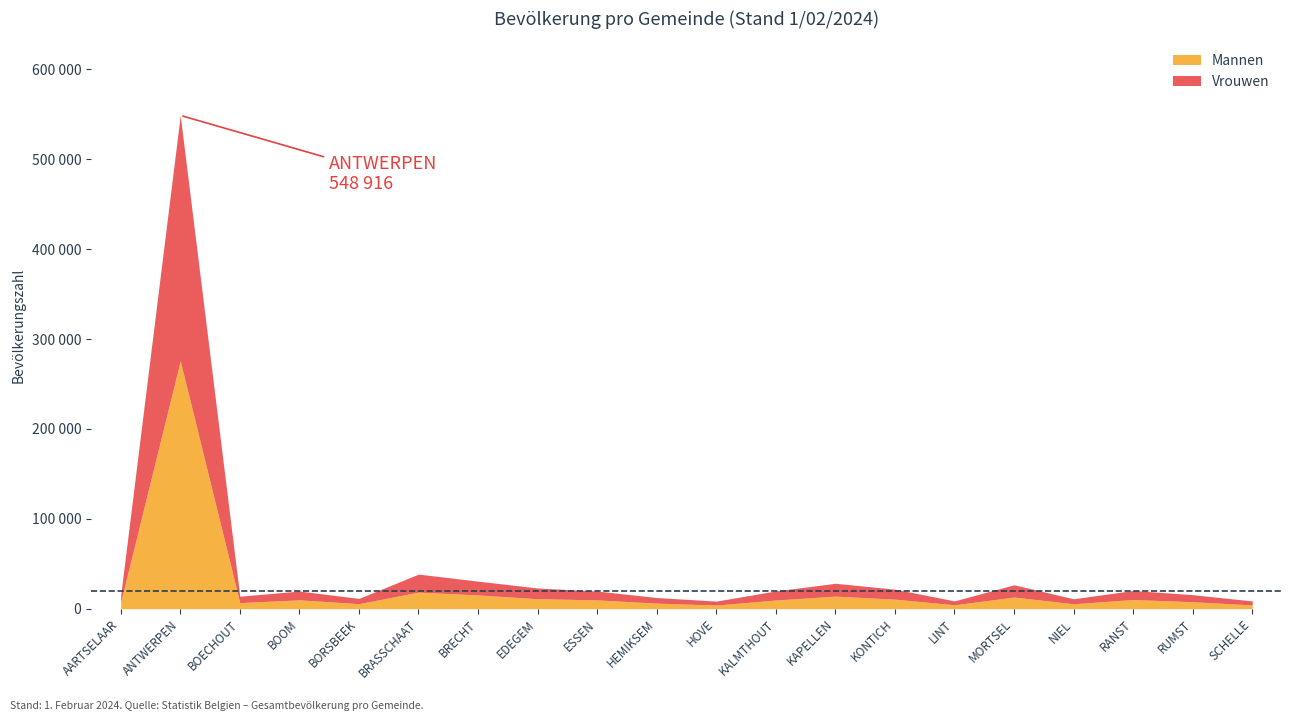

The Gesamtzahl series shows 19604 at ESSEN. True or false?

True